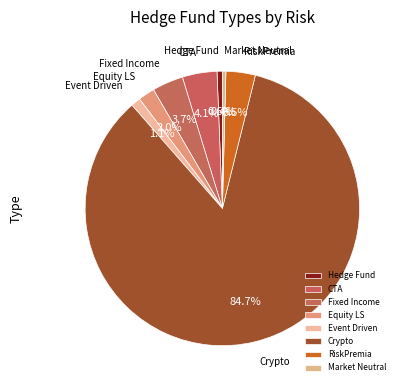

How many slices are in this pie chart?

8